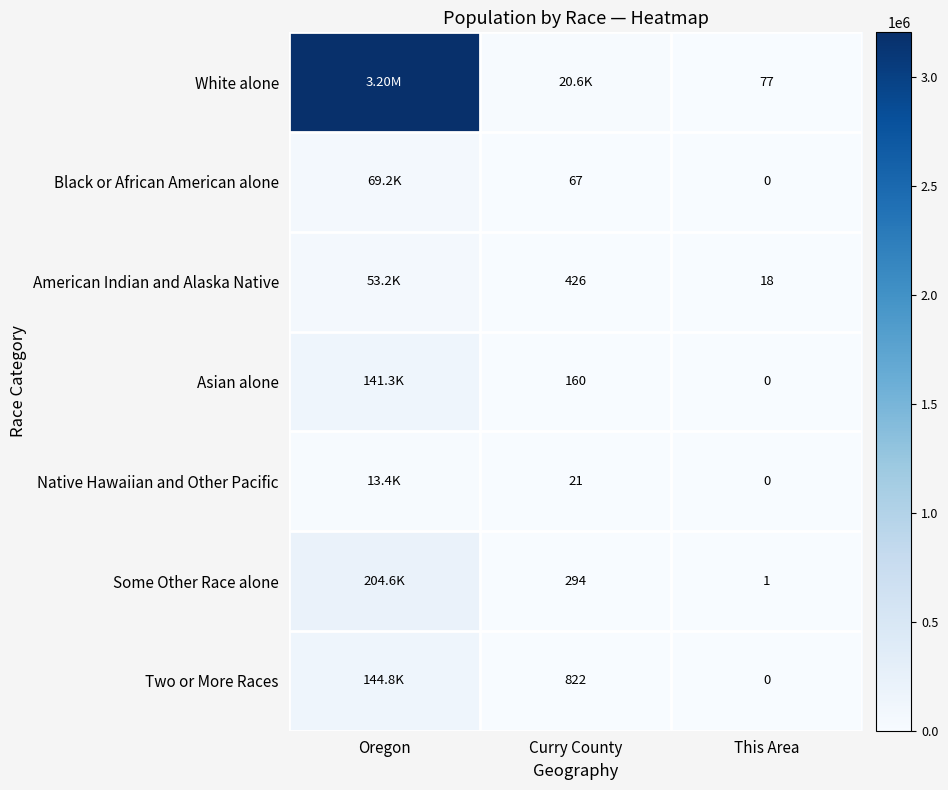

Between This Area and Oregon, which is larger?

Oregon